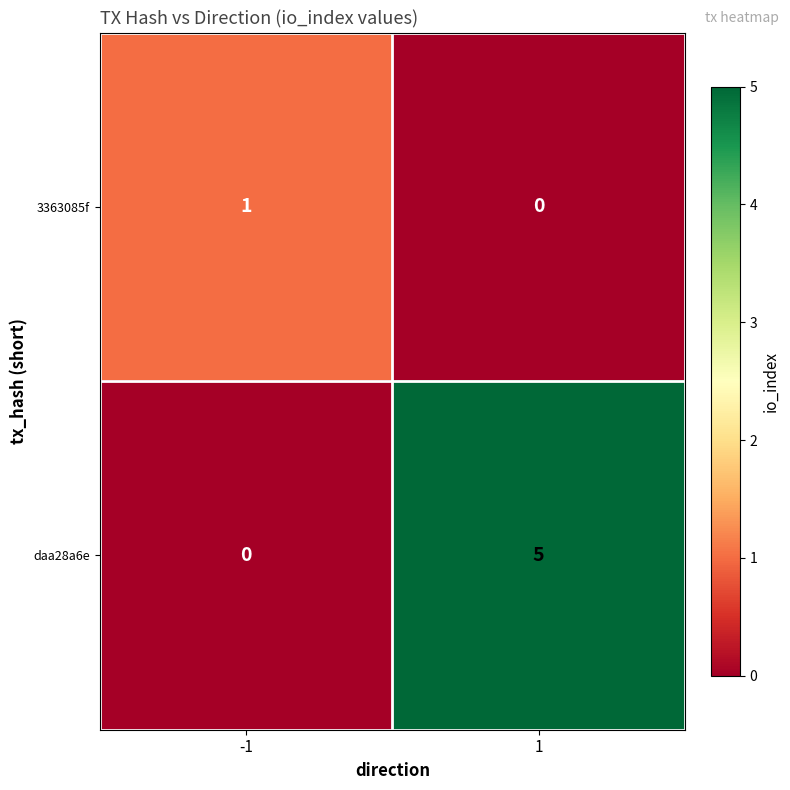

At 1, list the series in order from smallest to largest.

3363085f, daa28a6e